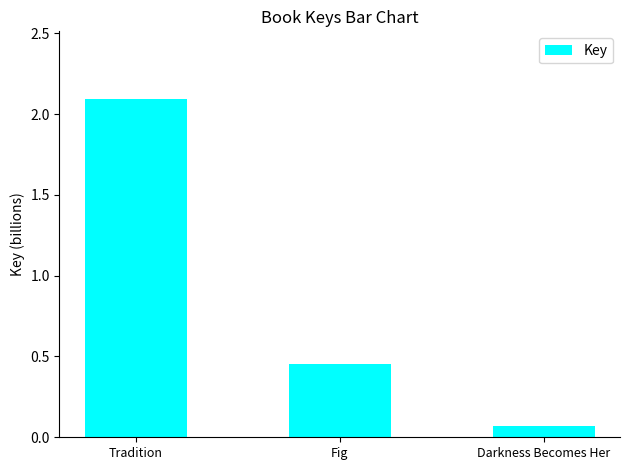

Between Tradition and Fig, which is larger?

Tradition